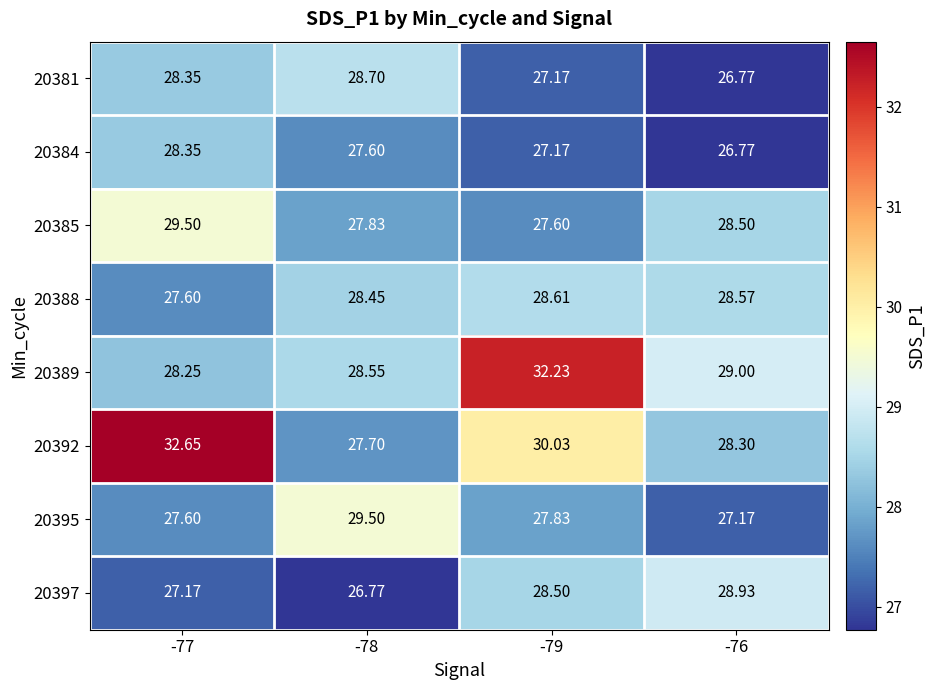

Is the value of 20385 at -79 greater than the value of 20397 at -76?

No